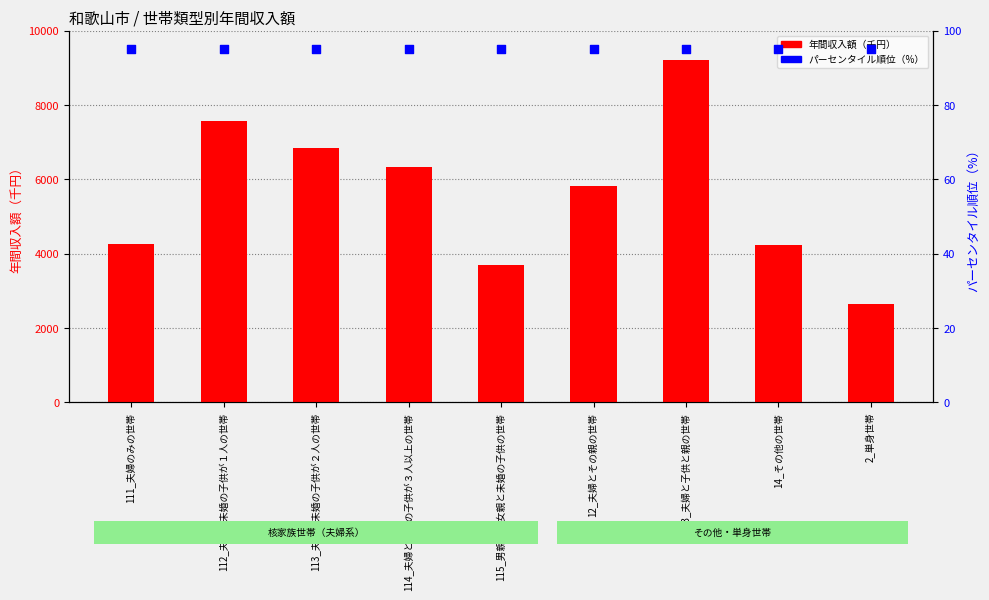

Which series has the largest total across all categories?

年間収入額（千円）